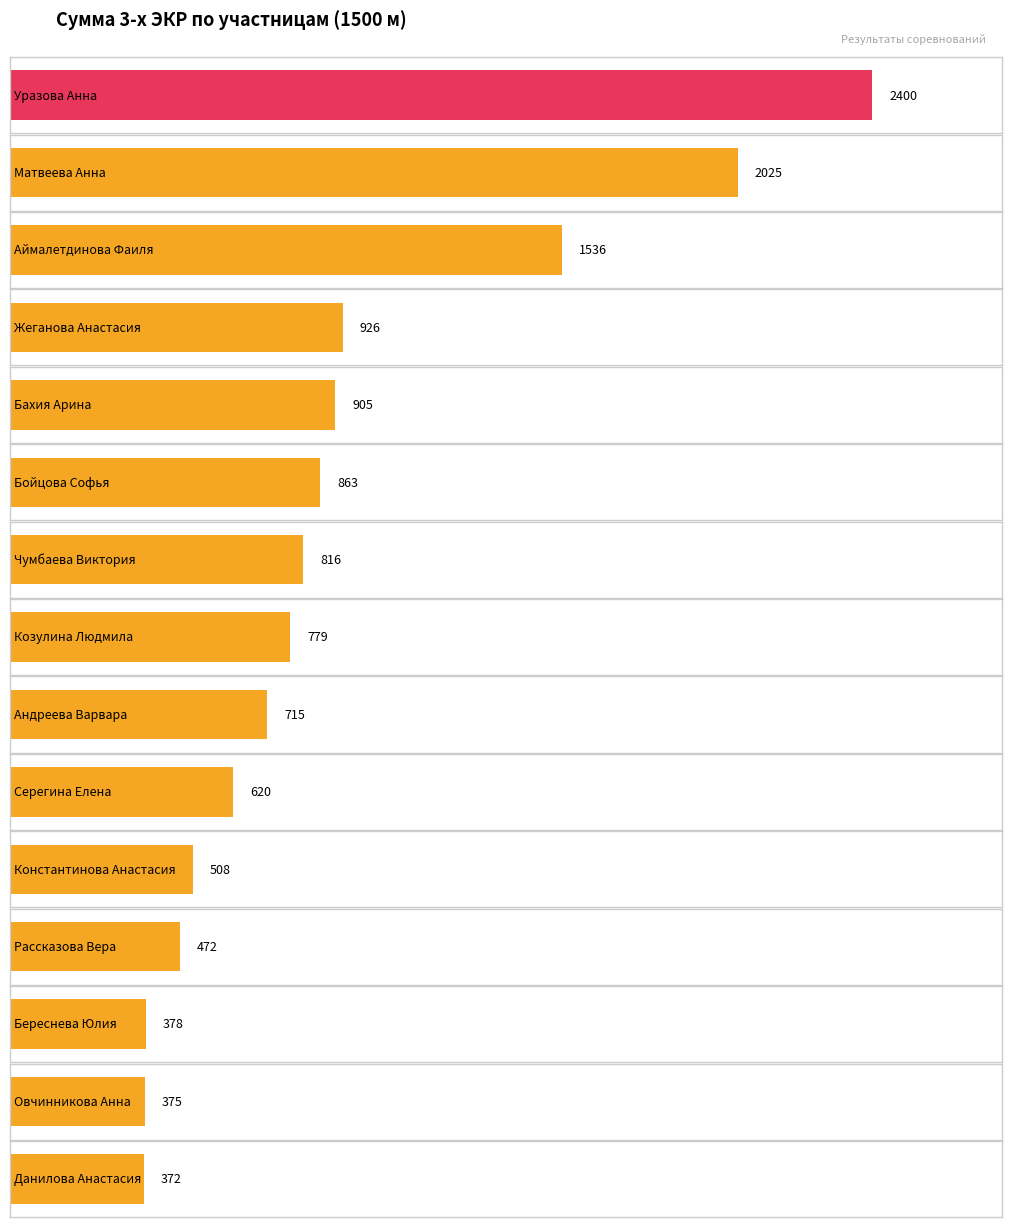

Which label corresponds to the smallest value in the chart?

Данилова Анастасия